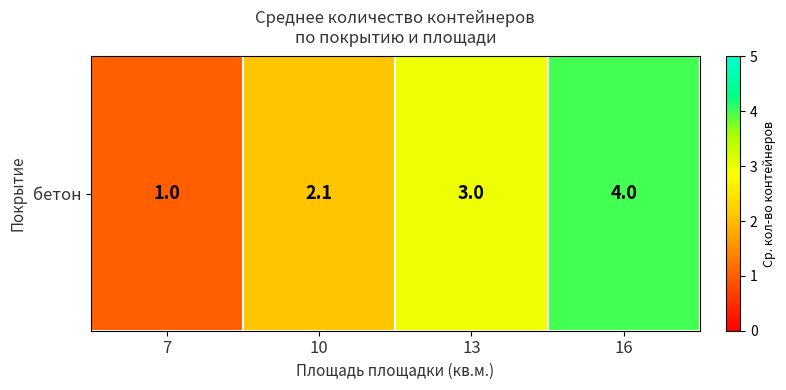

True or false: the data shows 2.1 at 10.

True